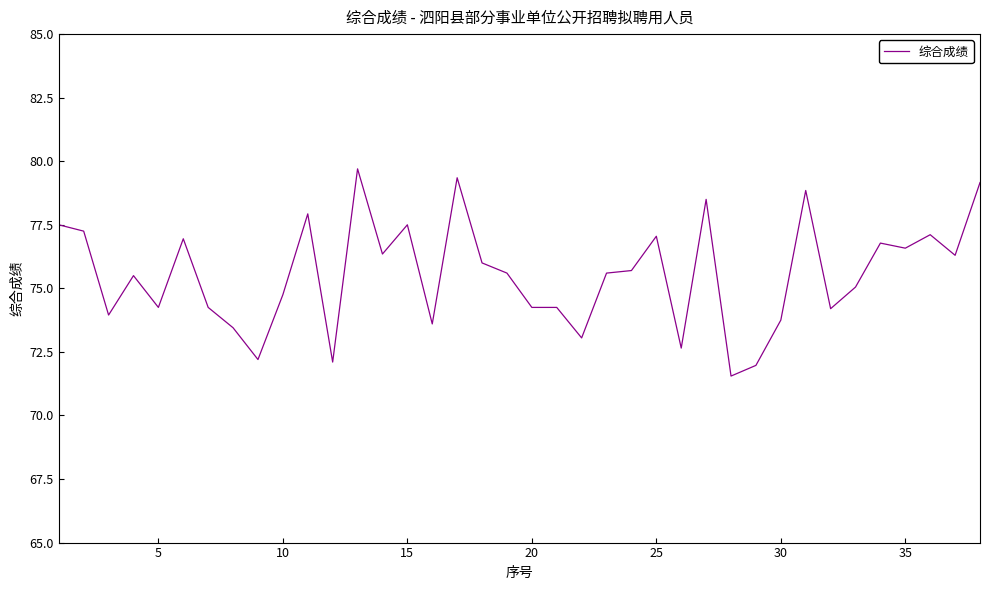

What is the maximum value shown in the chart?

79.7